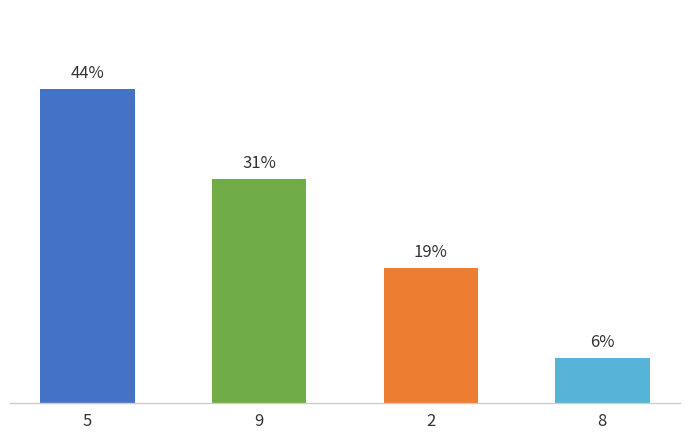

Are the bars horizontal?

No